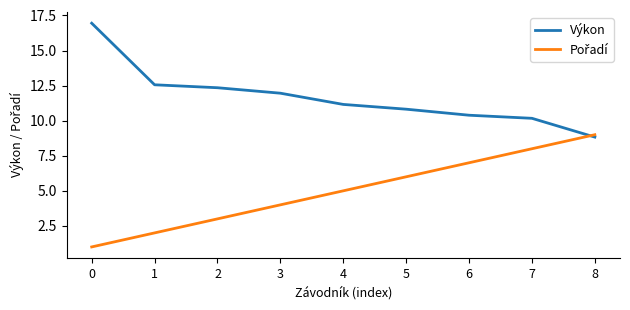

What is the total value across all series at 1?

14.6